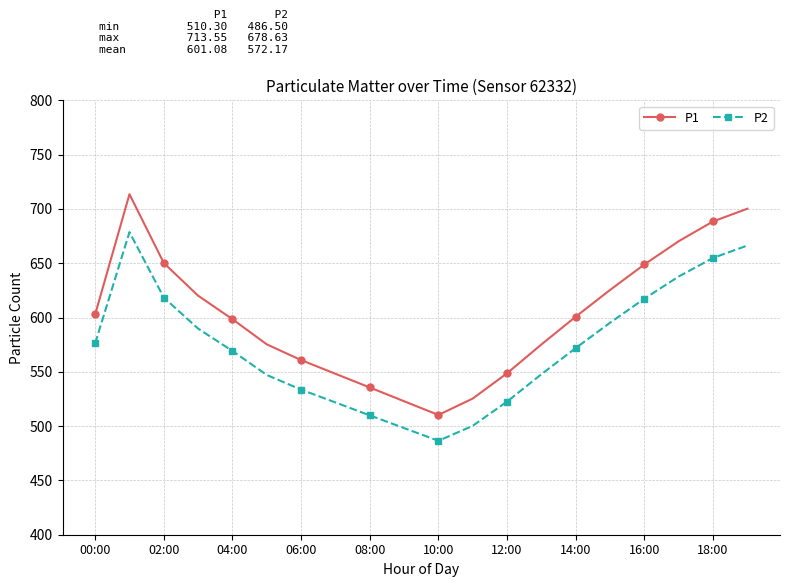

In P2, how many points are lower than both neighbors (excluding endpoints)?

1